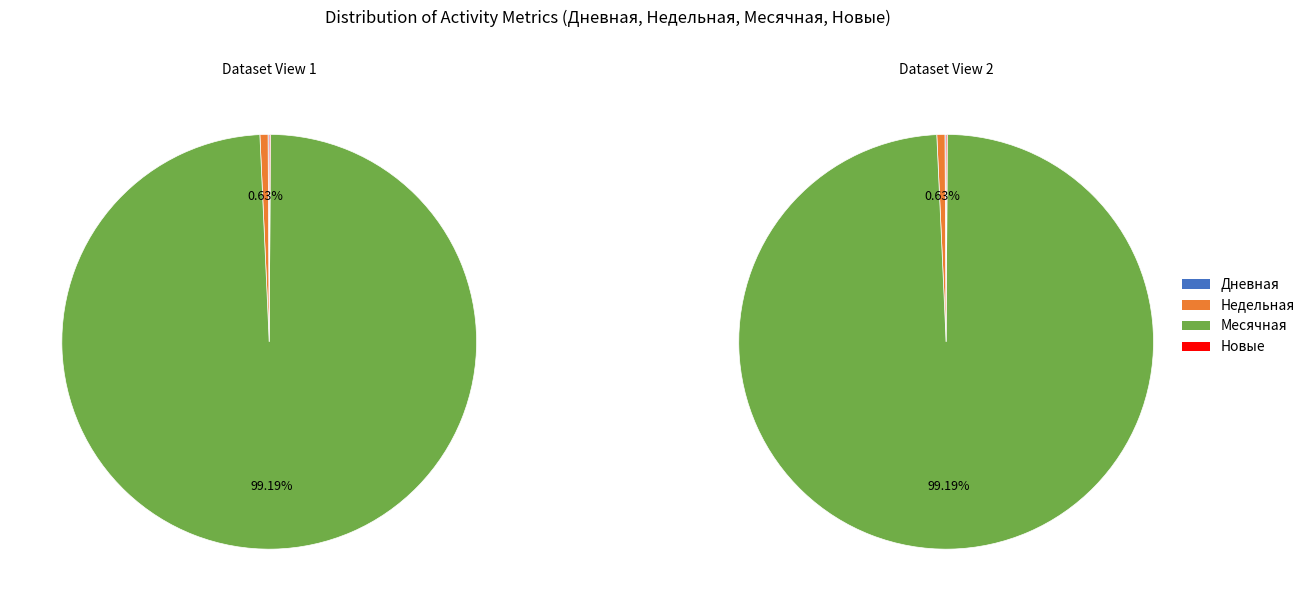

Count the number of slices in the pie.

7